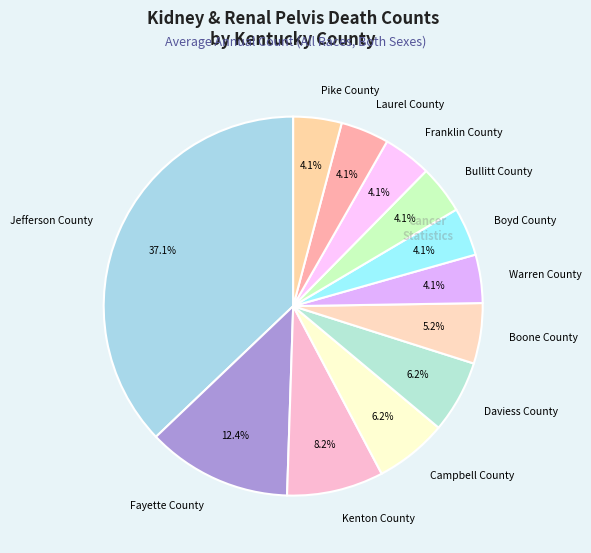

Is it true that Jefferson County is 24% of the pie?

False